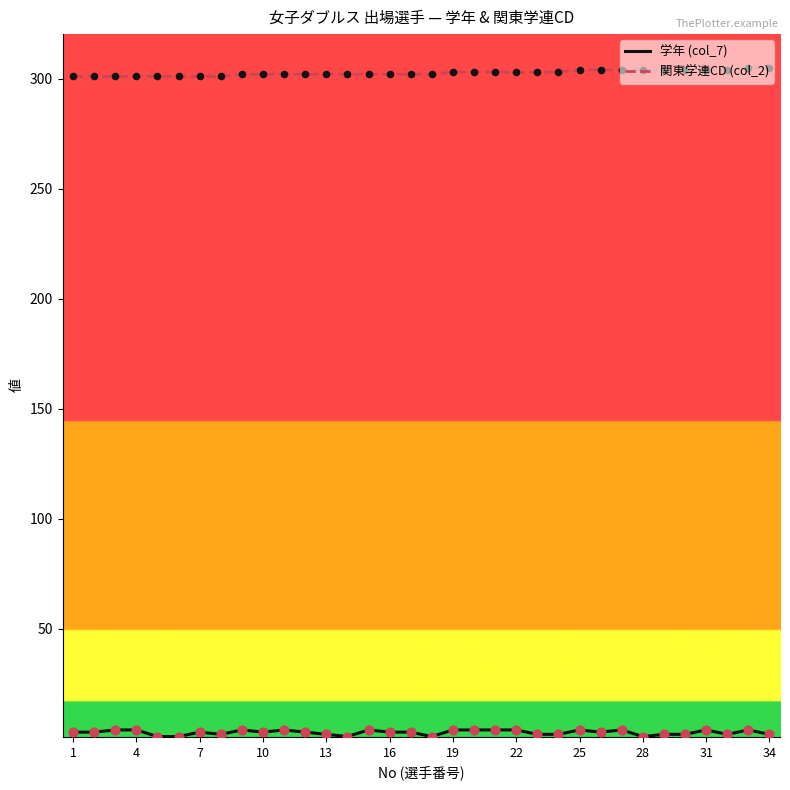

Which series has the largest total across all categories?

関東学連CD (col_2)